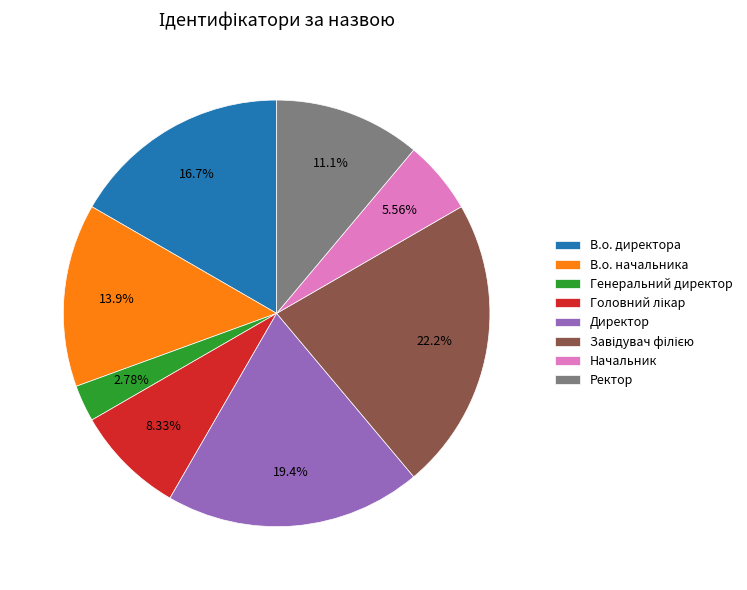

Combined, what portion of the pie is Начальник and В.о. директора?

22.2%